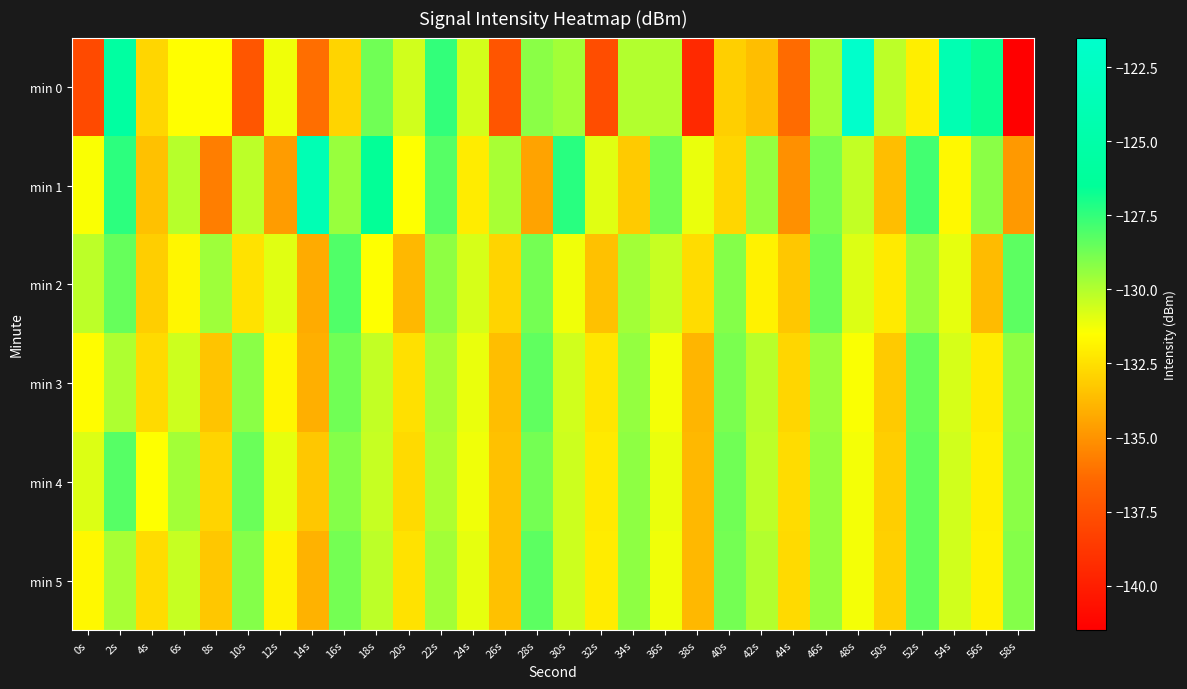

What is the spread (max minus min) of values at 14s?

12.4